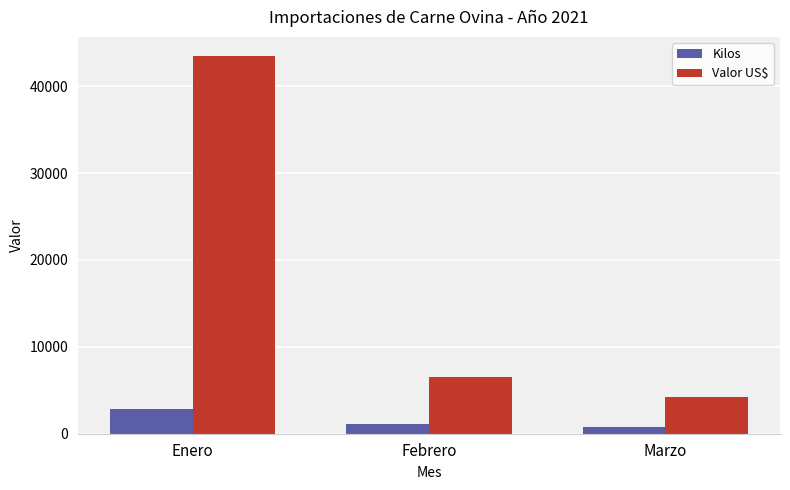

The value of Valor US$ at Enero is 43509.6. True or false?

True